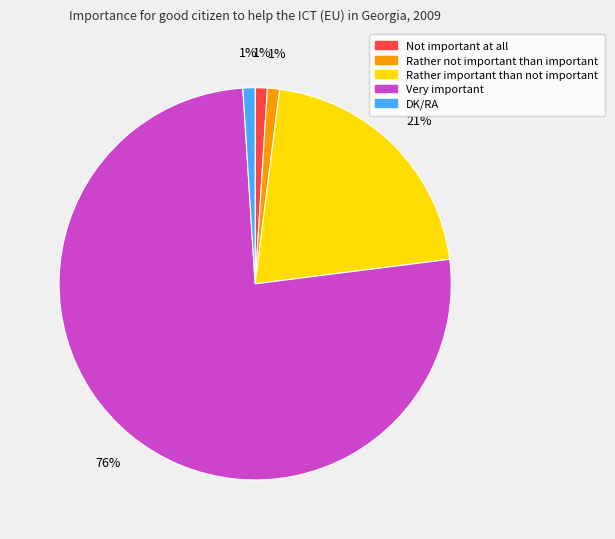

Which category has the biggest portion of the pie?

Very important